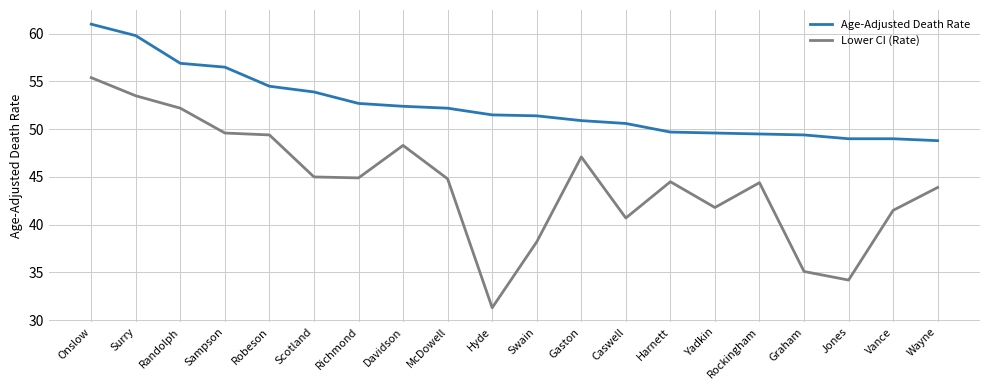

Rank the series at Caswell from lowest to highest value.

Lower CI (Rate), Age-Adjusted Death Rate